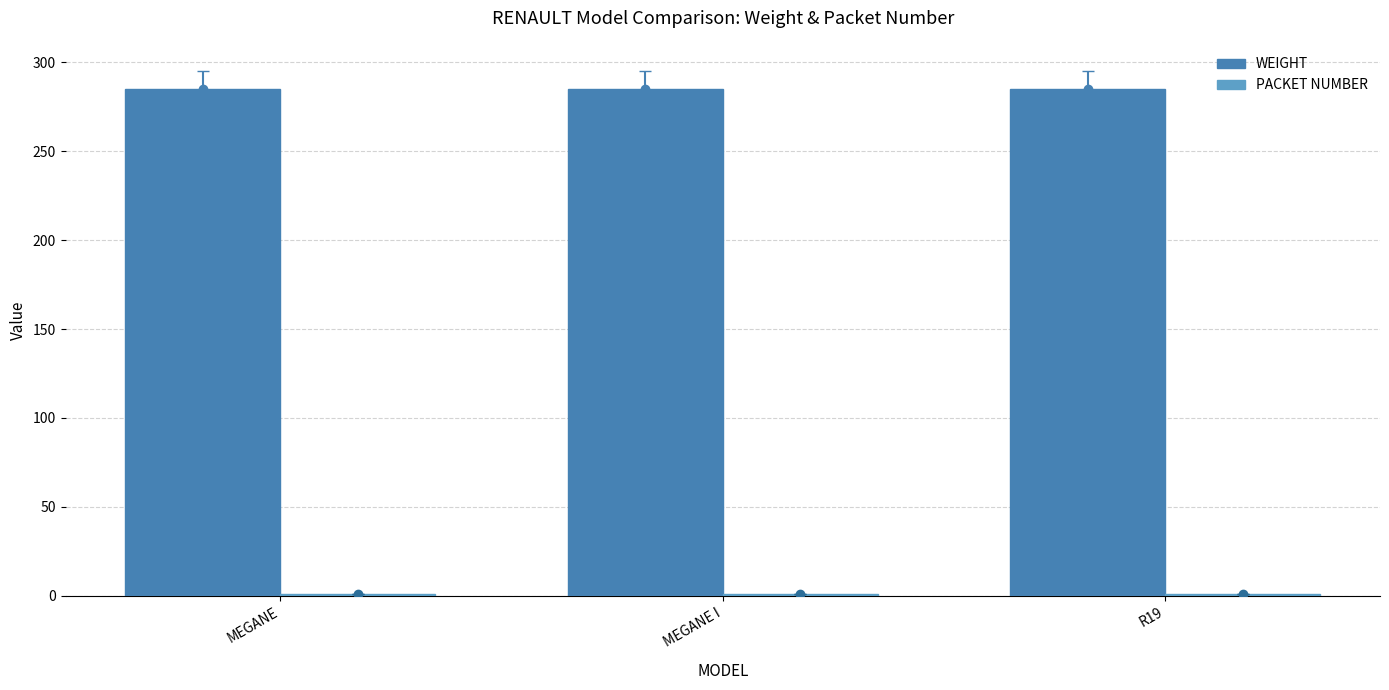

At how many categories does at least one series exceed 258?

3